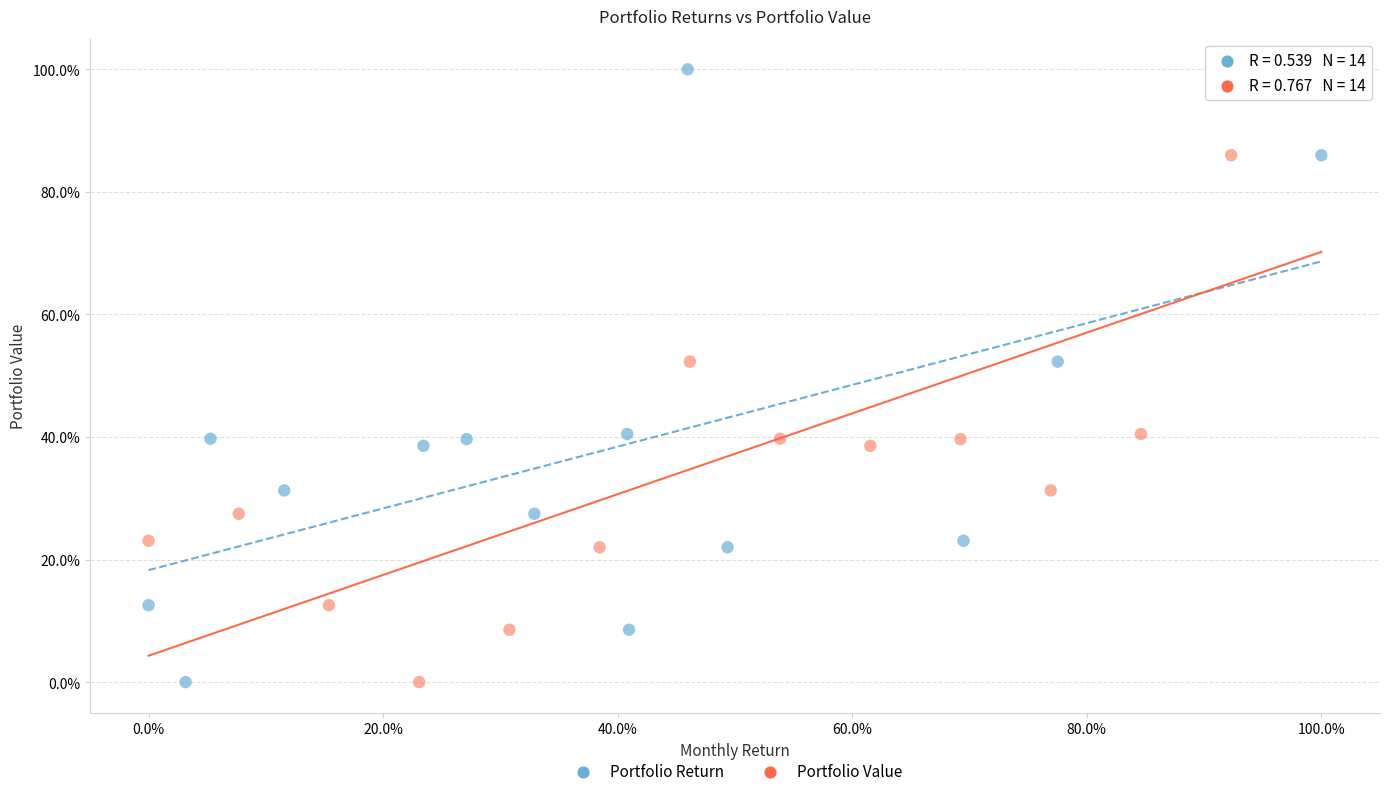

What are all the series names shown in the legend?

Portfolio Return, Portfolio Value